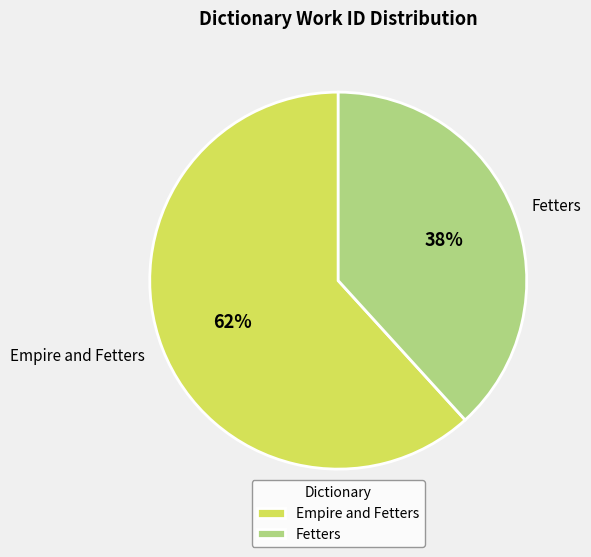

Between Fetters and Empire and Fetters, which is larger?

Empire and Fetters